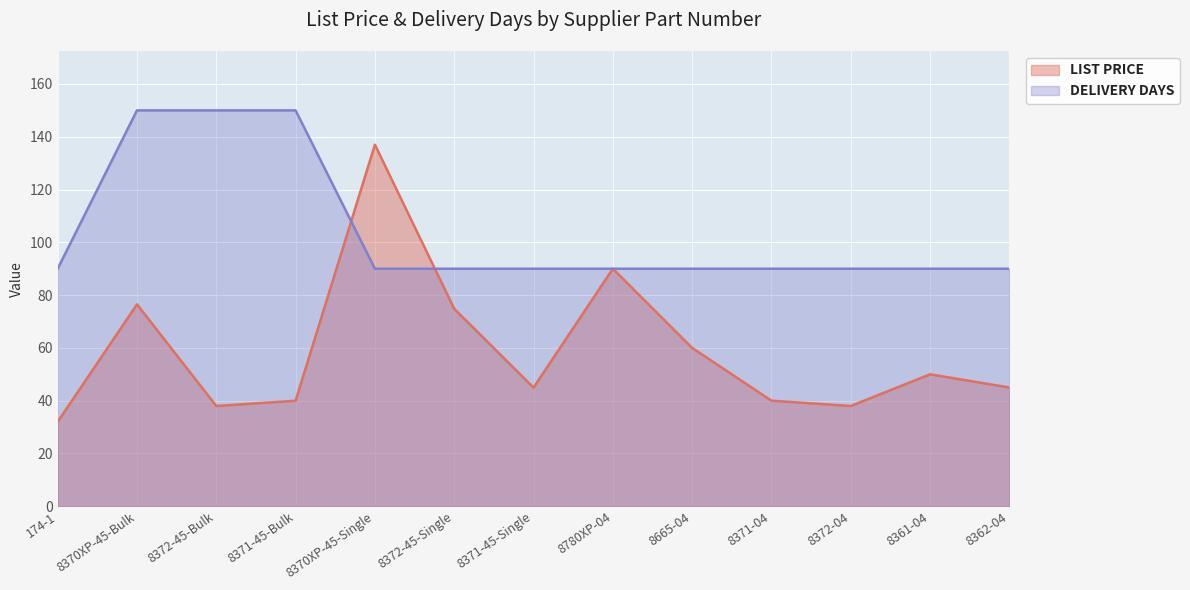

How many lines are shown in the chart?

2